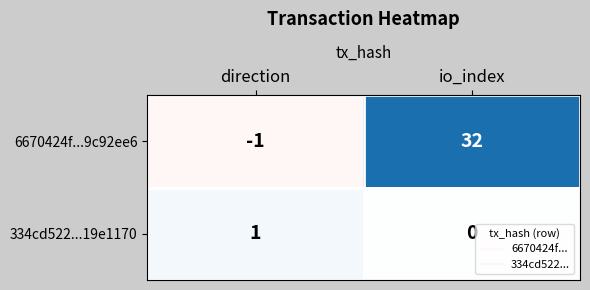

What is the difference between the maximum and minimum values in the 6670424f...9c92ee6 series?

33